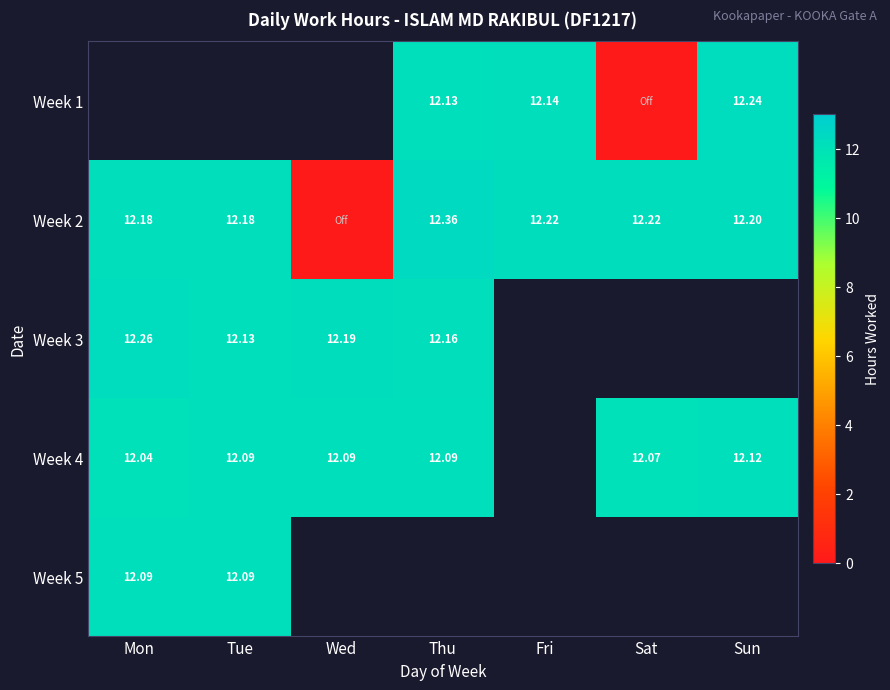

The value of Week 2 at Sun is 12.2. True or false?

True